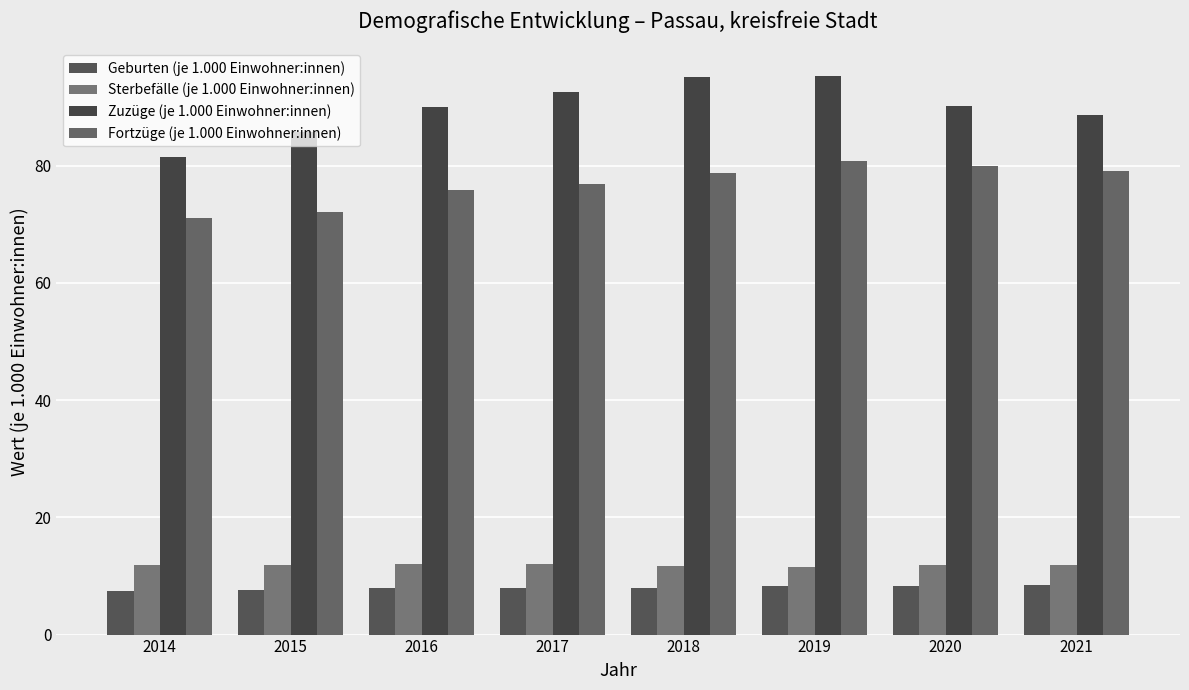

What is the maximum value for Sterbefälle (je 1.000 Einwohner:innen)?

12.0